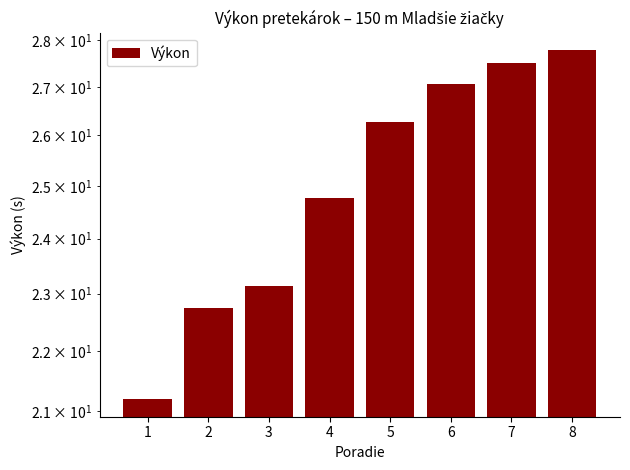

Approximately how many times larger is the value at 3 compared to 4?

0.9